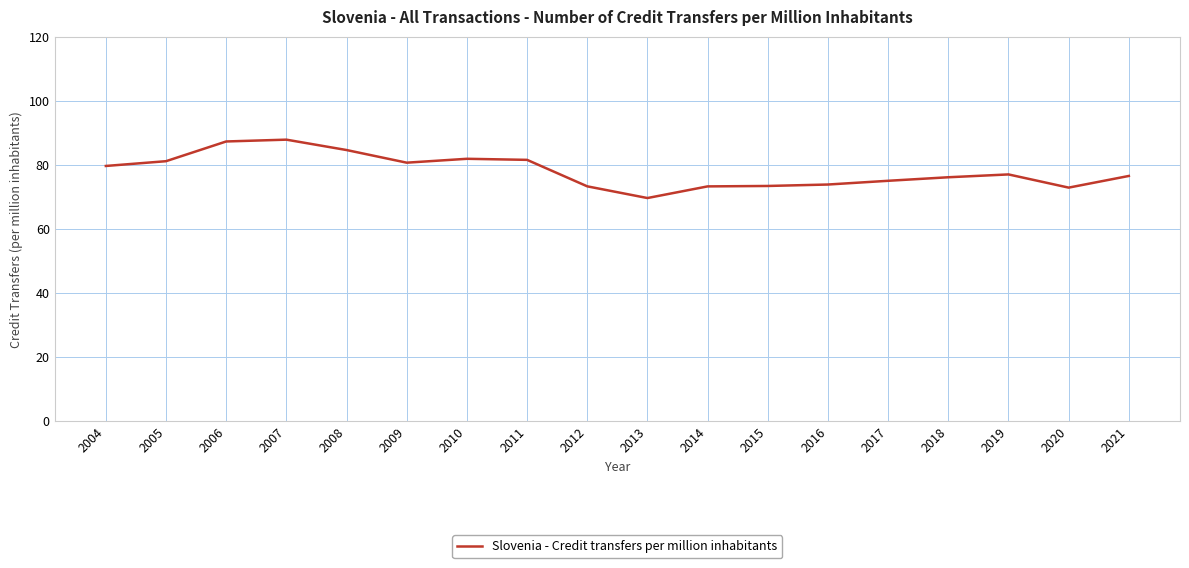

What is the maximum value shown in the chart?

87.8